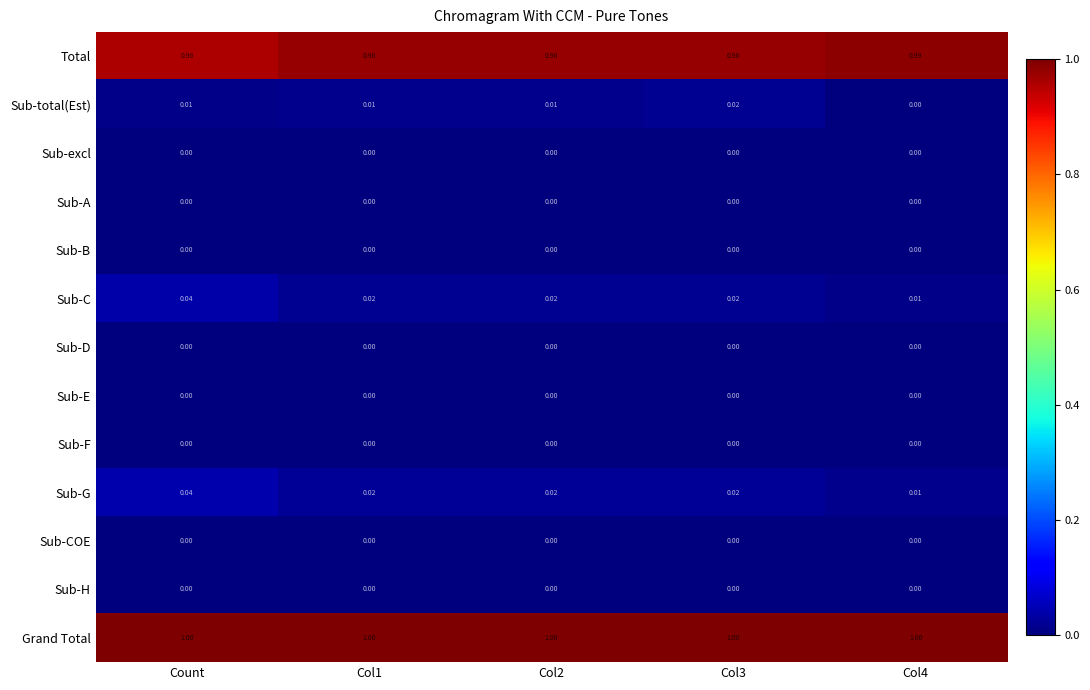

Is the value of Sub-H at Col4 greater than the value of Total at Col3?

No